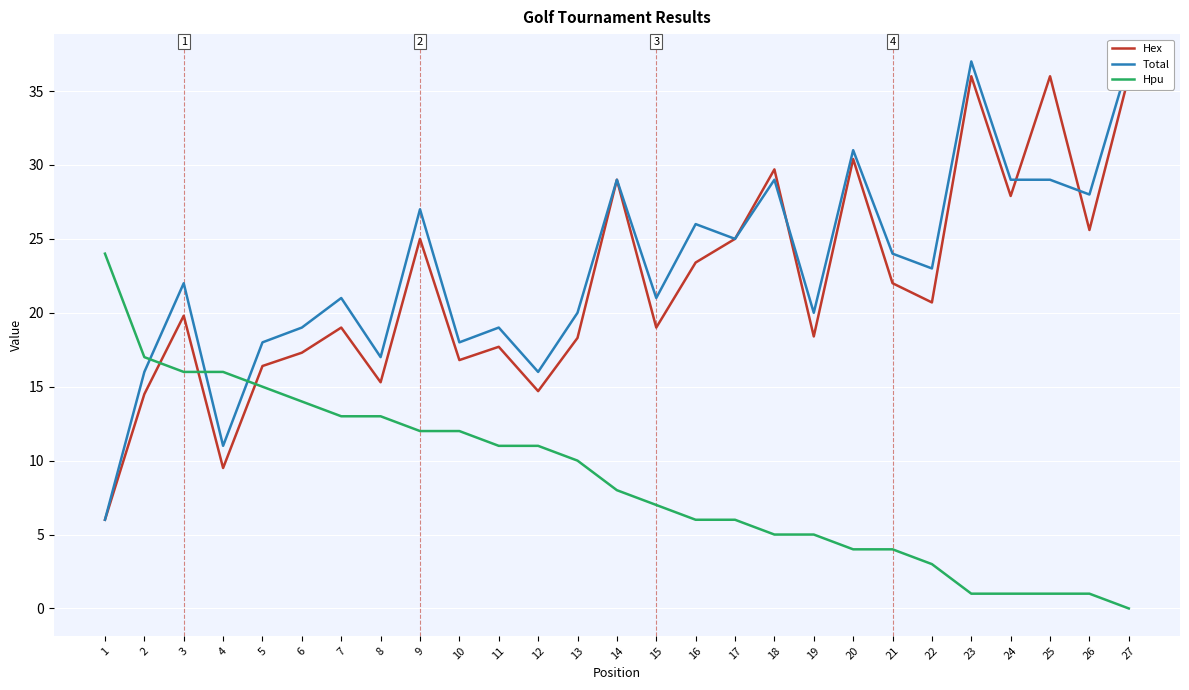

What is the spread (max minus min) of values at 7?

8.0